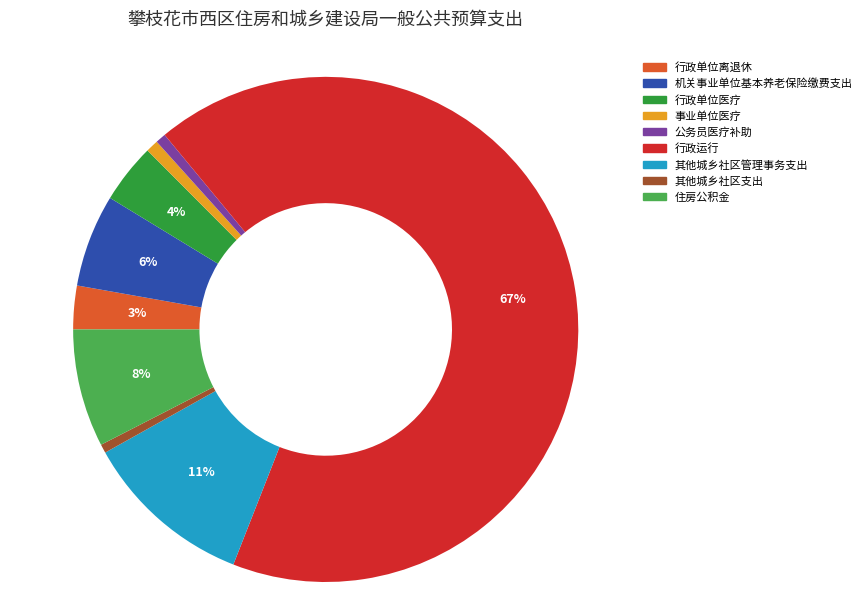

Is there any slice that represents more than half of the pie?

Yes